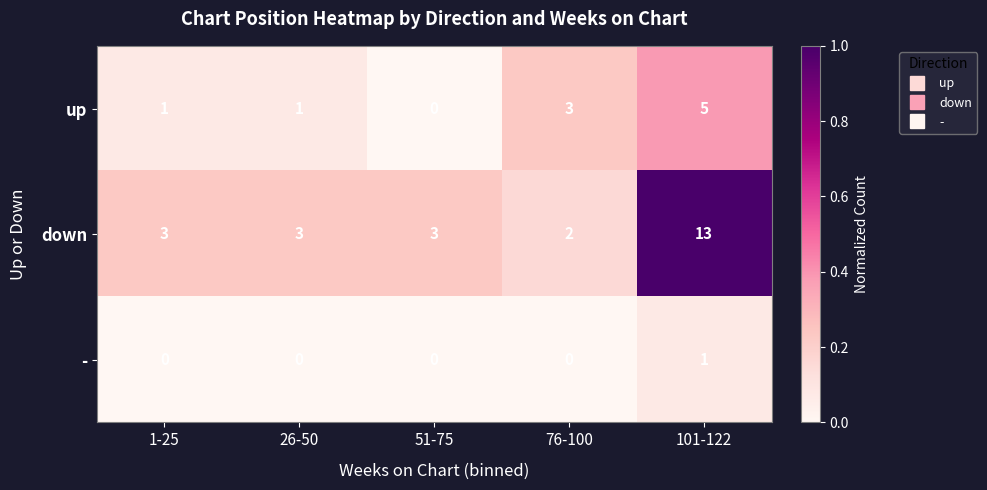

True or false: - has a value of 0 at 76-100.

True